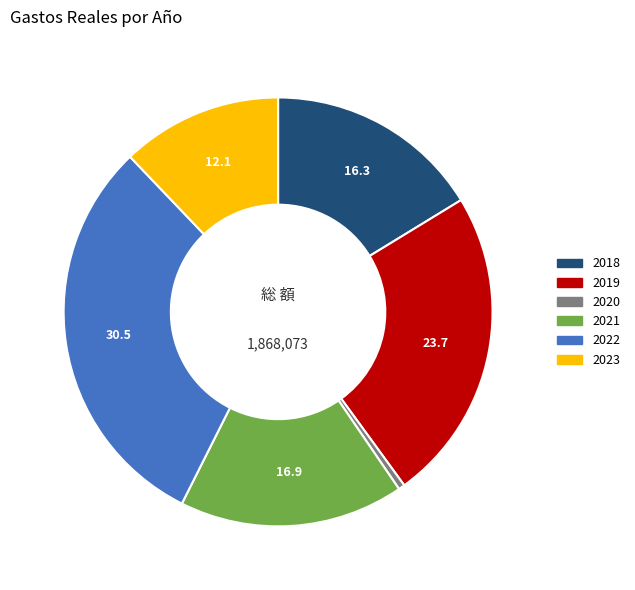

What is the smallest slice in the pie chart?

2020